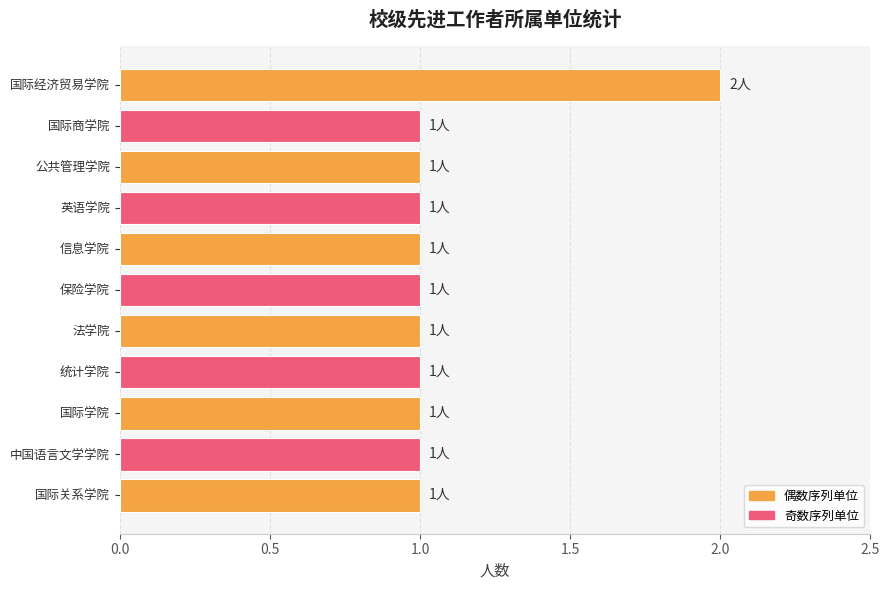

The value at 英语学院 is 0. True or false?

False